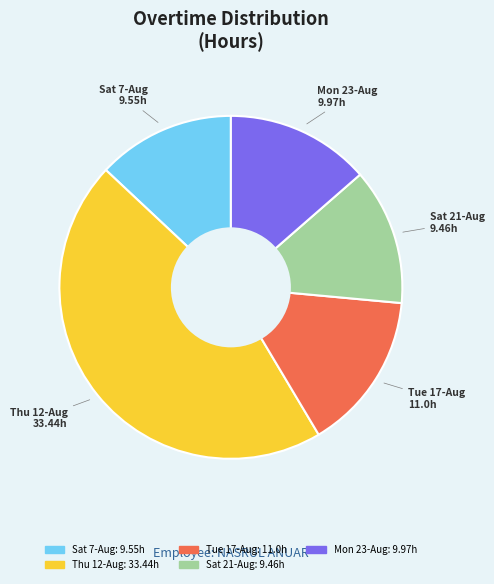

True or false: Tue 17-Aug accounts for 15% of the total.

True